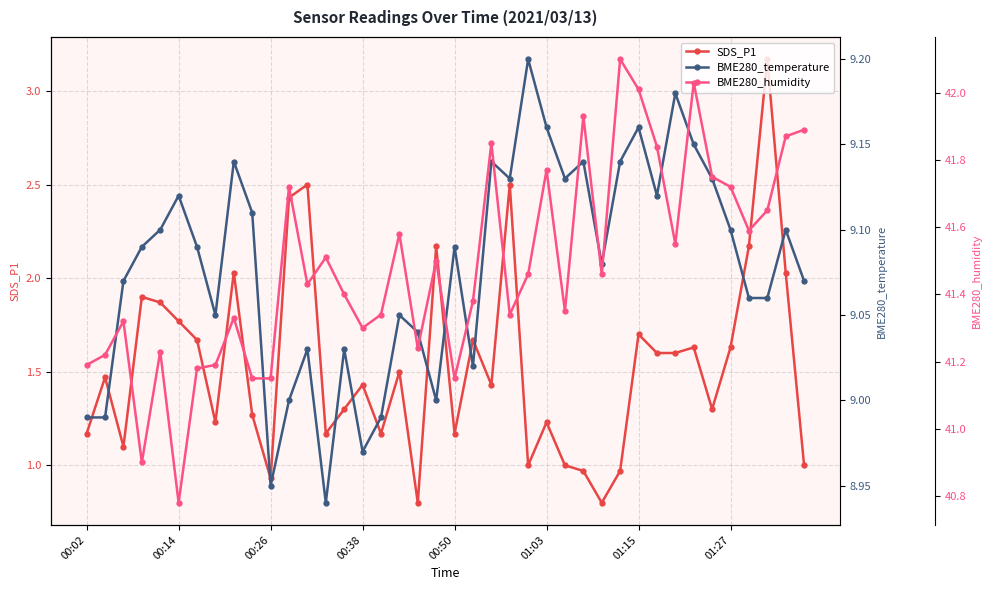

Which series has the largest total across all categories?

BME280_humidity